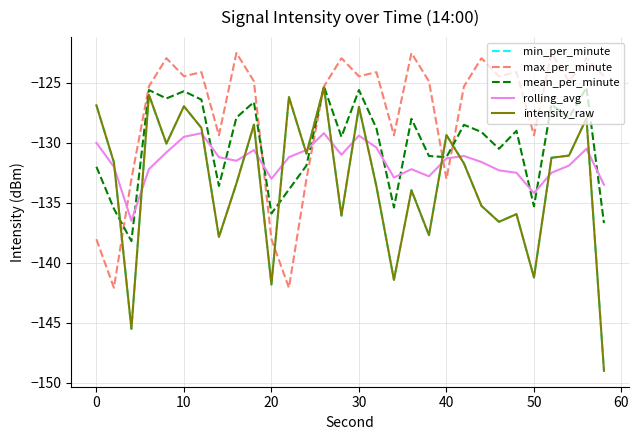

Does the chart display data point markers on the line(s)?

No